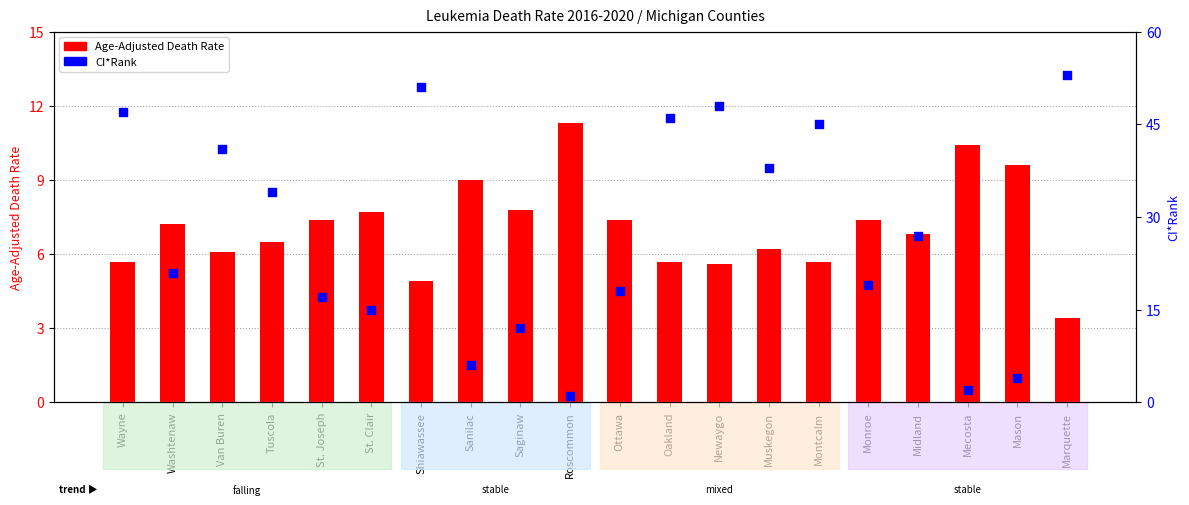

Which series reaches the minimum Y coordinate?

CI*Rank